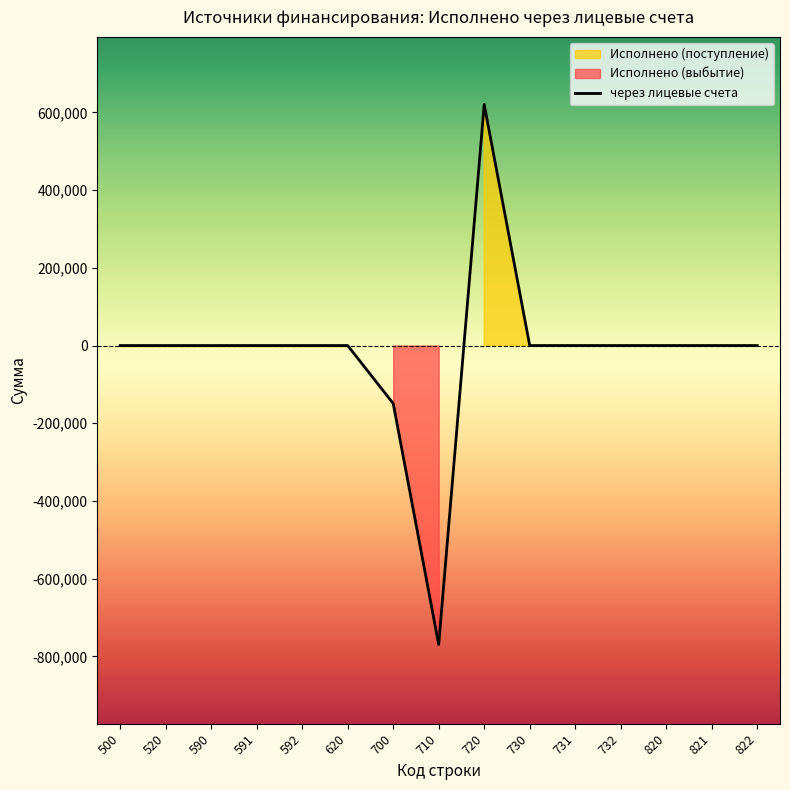

How many interior local peaks (higher than both neighbors) does the data have?

1